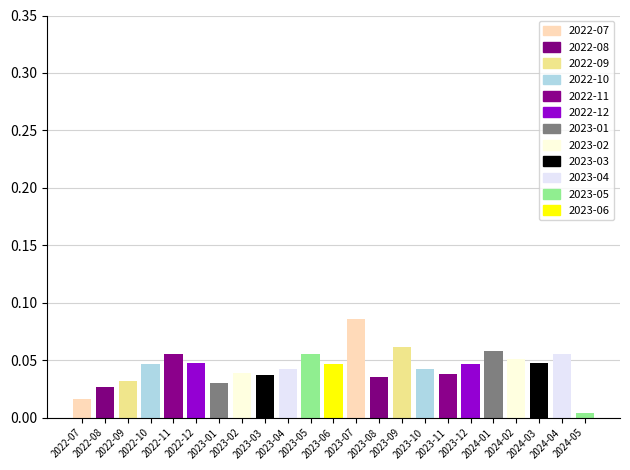

What is the change in value from 2023-01 to 2023-07?

+0.1